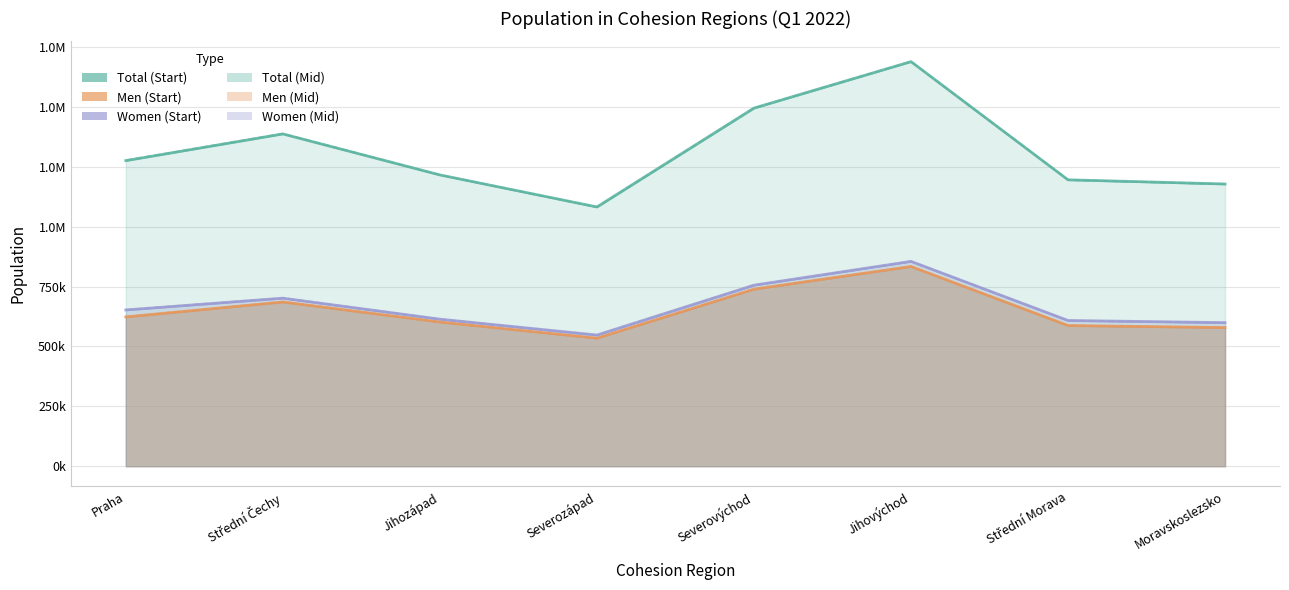

What is the approximate value of Men (Mid) at Praha?

623955